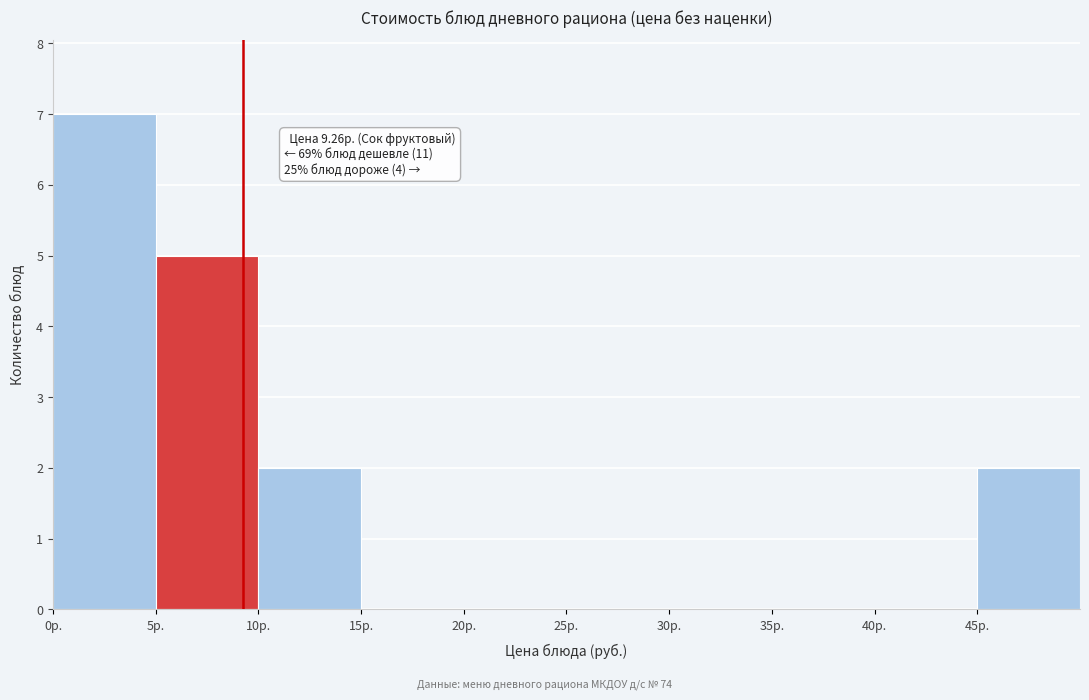

Over which range of the x-axis is the bar tallest?

0 to 5